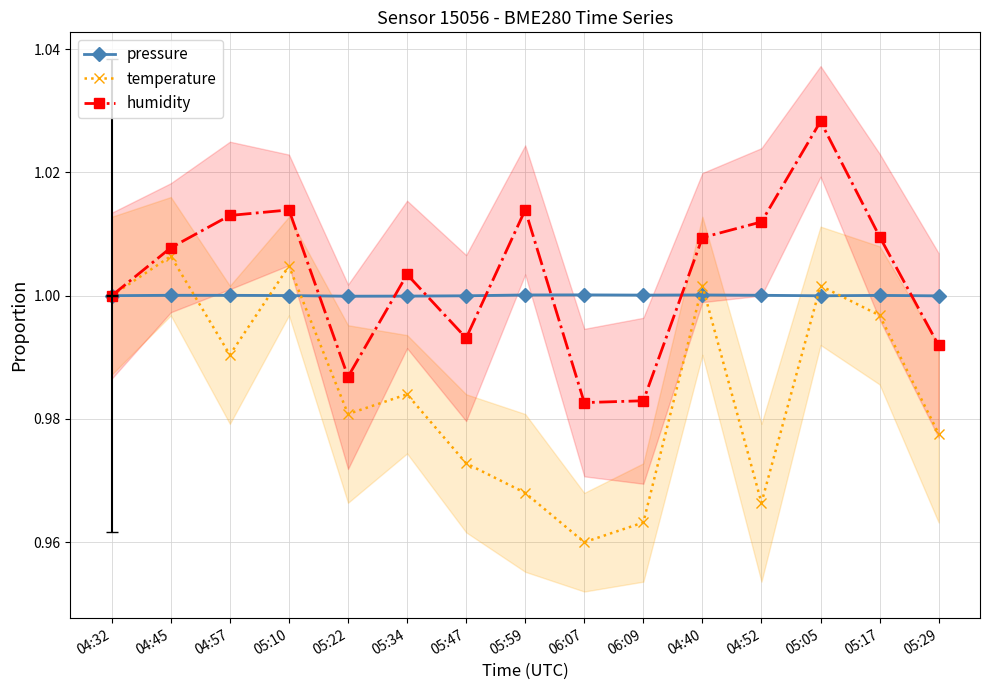

At which label does temperature reach its minimum?

06:07